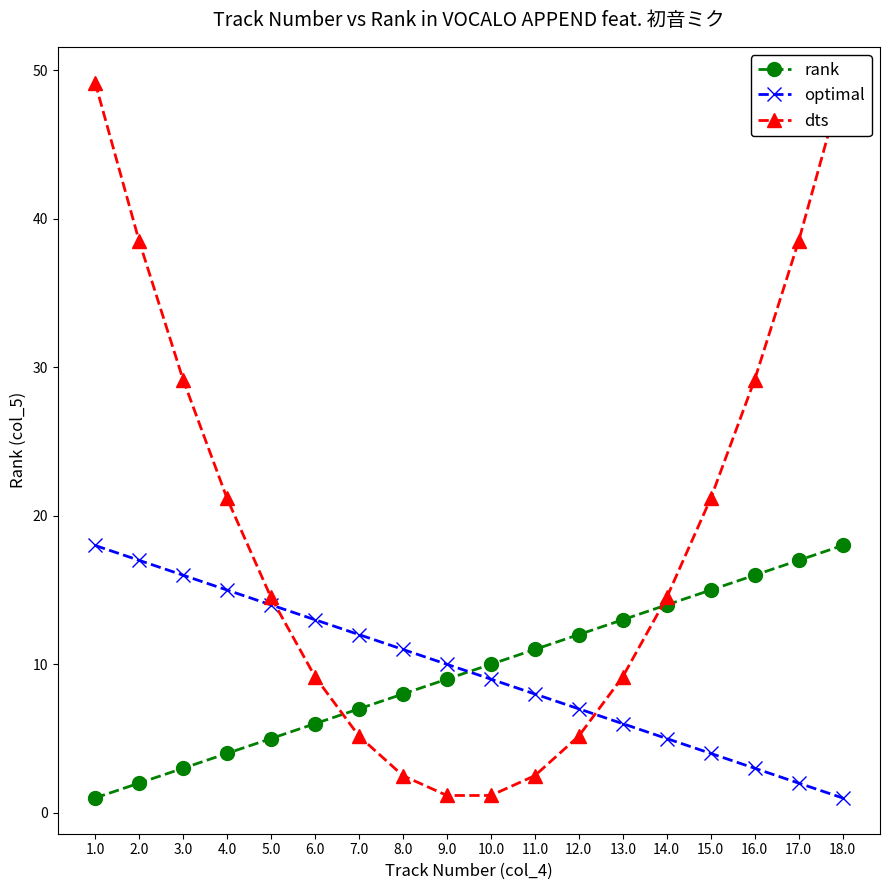

What is the difference between the maximum and minimum values in the optimal series?

17